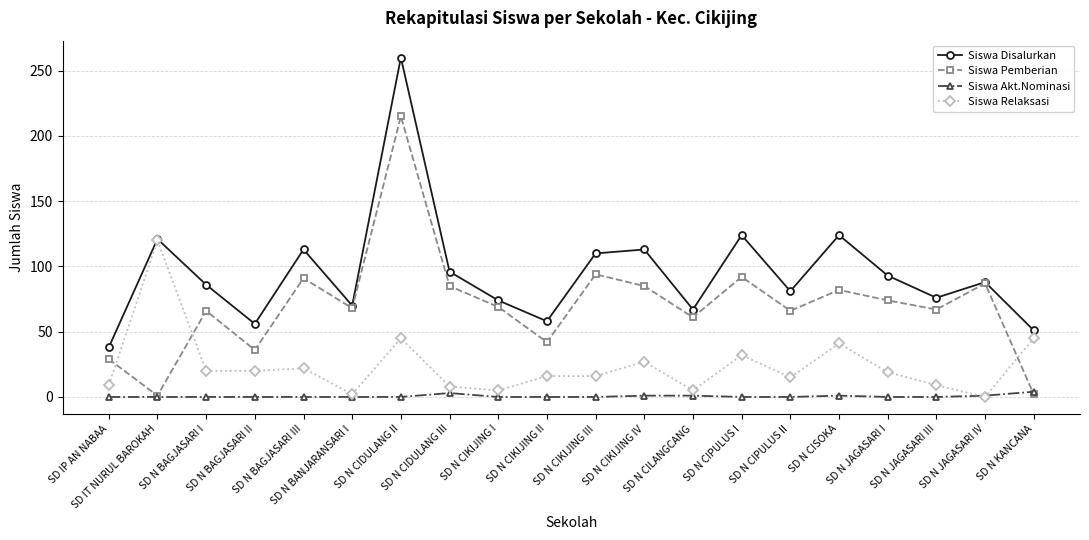

What is the sum of the Siswa Relaksasi values at SD IP AN NABAA and SD N CIPULUS I?

41